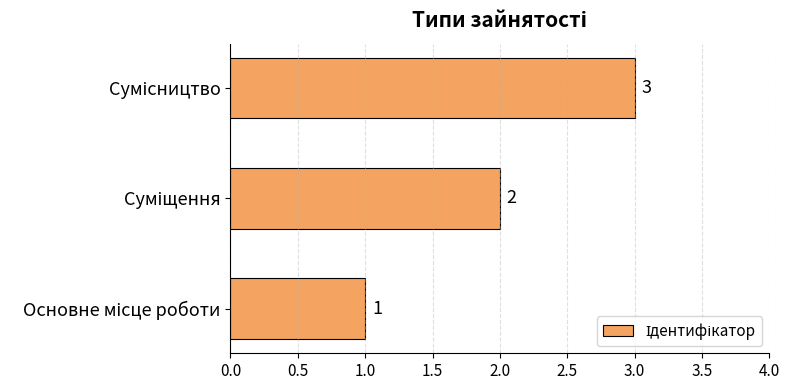

What is the greatest value displayed?

3